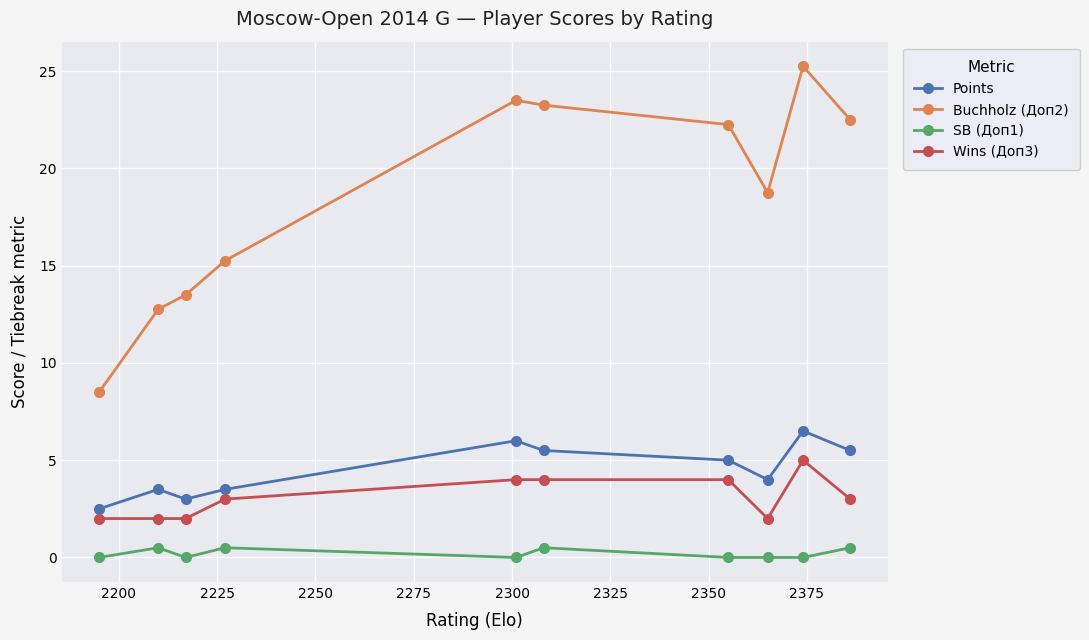

What is the value of the Wins (Доп3) point at the 6th from the left?

4.0